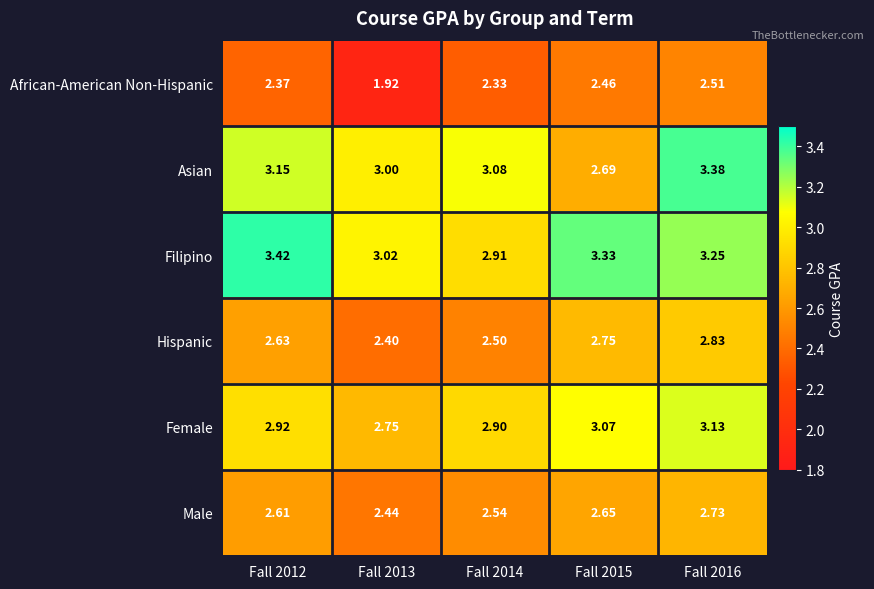

Is the value of Asian at Fall 2014 greater than the value of African-American Non-Hispanic at Fall 2015?

Yes